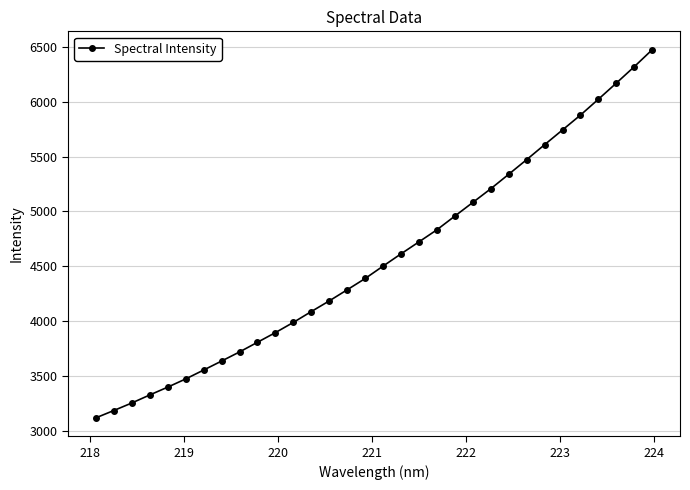

What is the average value?

4570.3